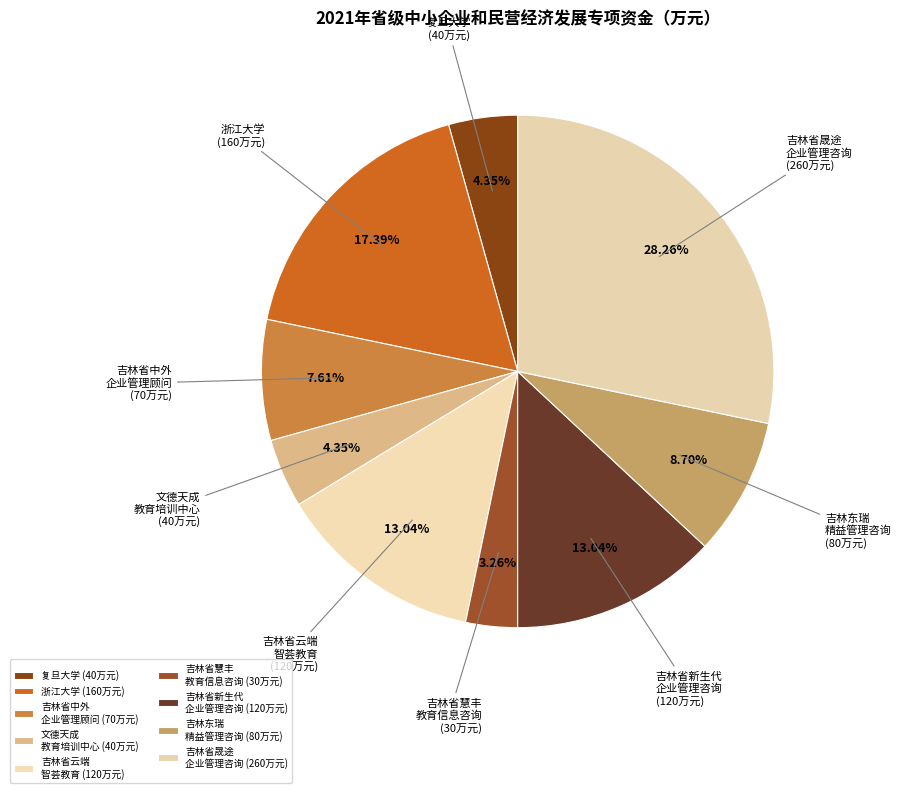

Which has a higher value, 吉林省新生代 企业管理咨询 (120万元) or 复旦大学 (40万元)?

吉林省新生代 企业管理咨询 (120万元)